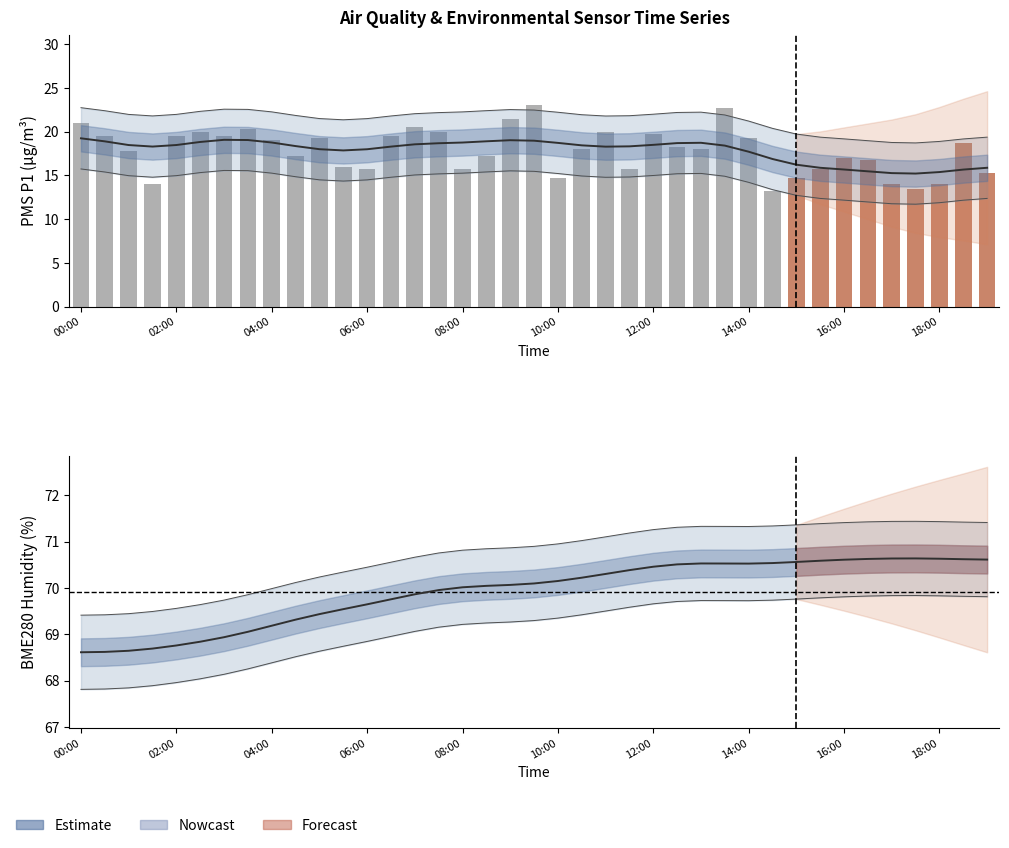

Rank the series at 37 from lowest to highest value.

PMS_P1 raw, Estimate